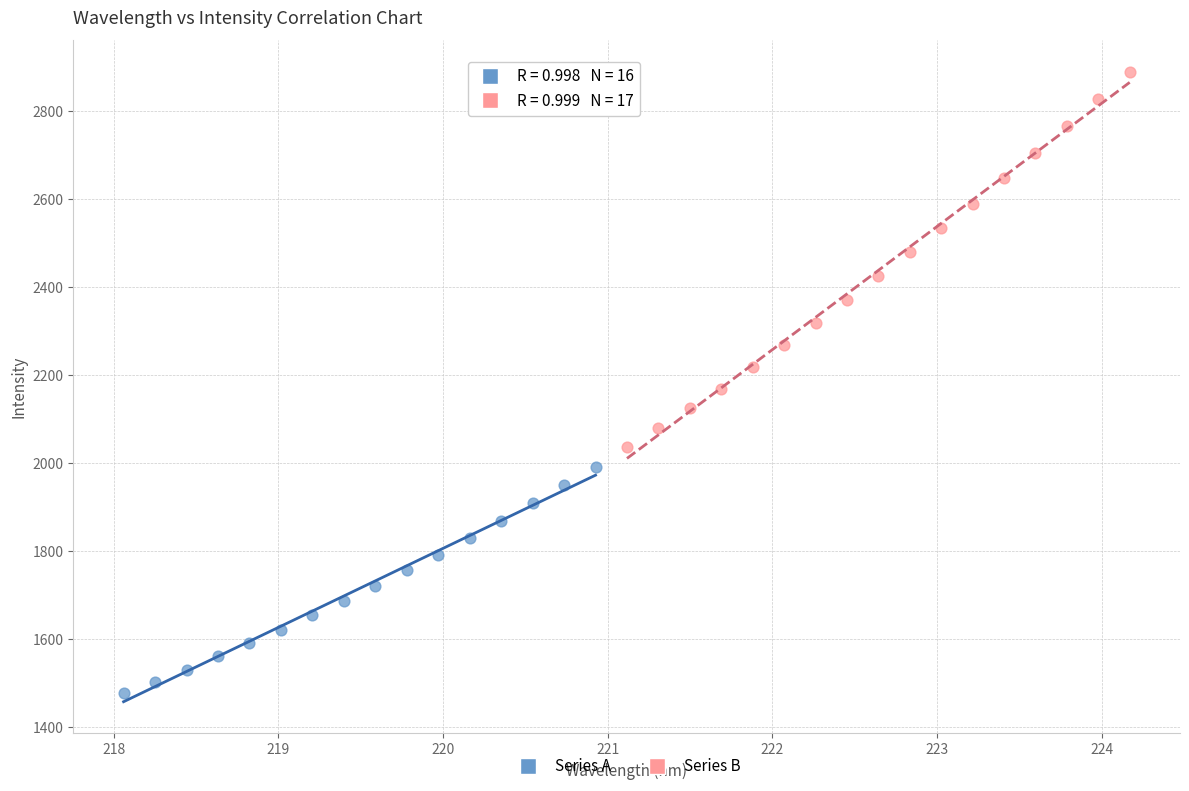

Which series has the widest spread of Y values?

Series B